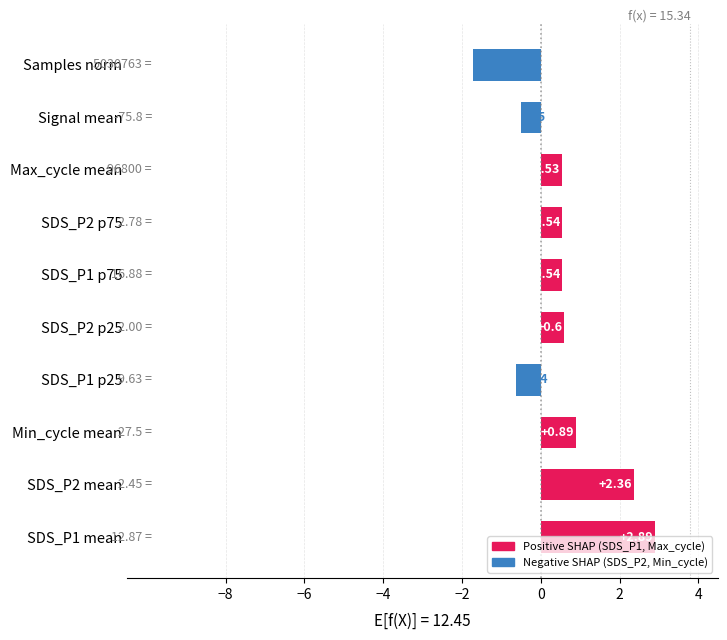

What is the average value?

0.6